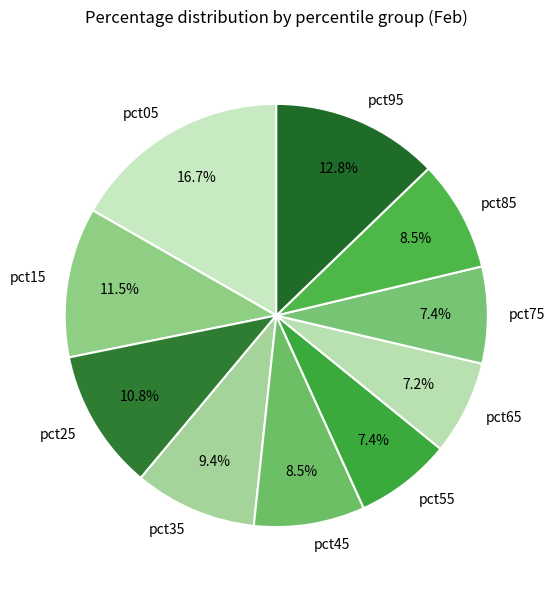

How many slices are in this pie chart?

10